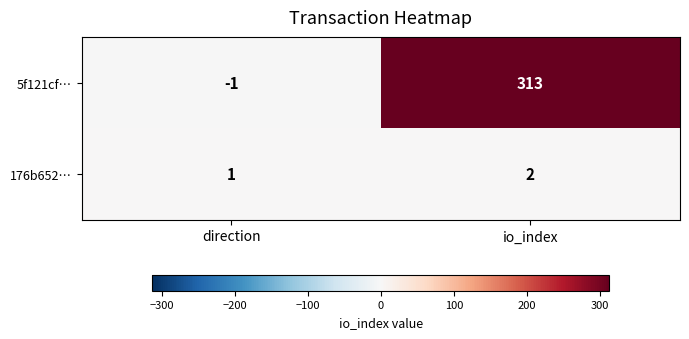

What is the sum of all 5f121cf… values?

312